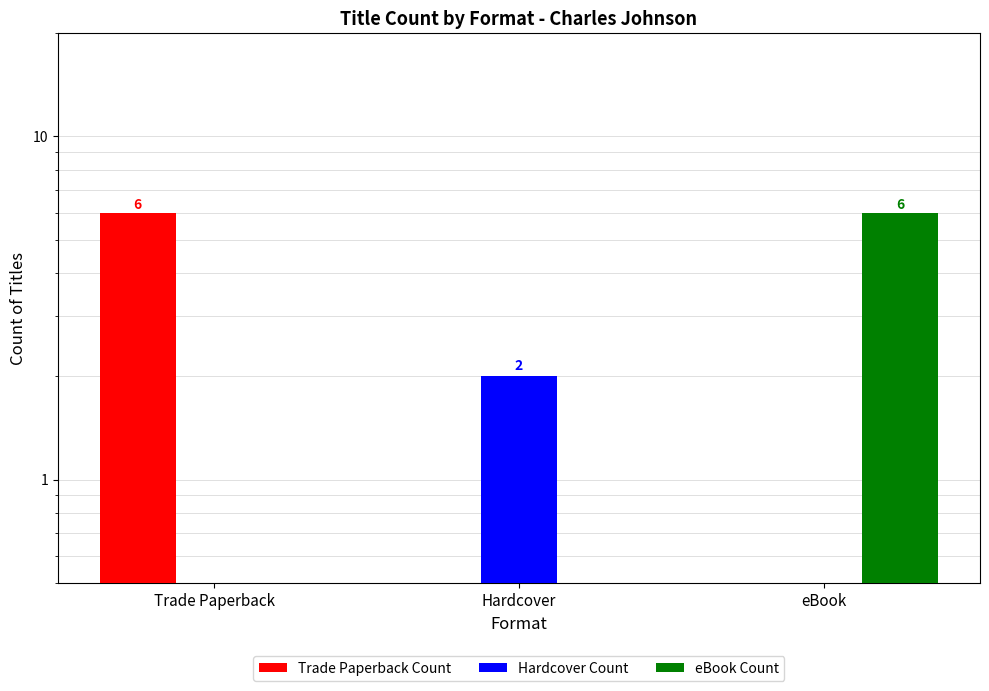

Reading left to right, transcribe all the data shown in this chart.

Trade Paperback Count: 6	0	0
Hardcover Count: 0	2	0
eBook Count: 0	0	6